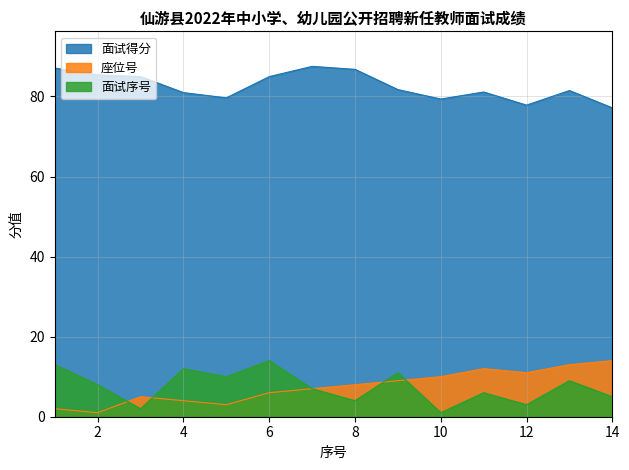

Does the chart display data point markers on the line(s)?

No